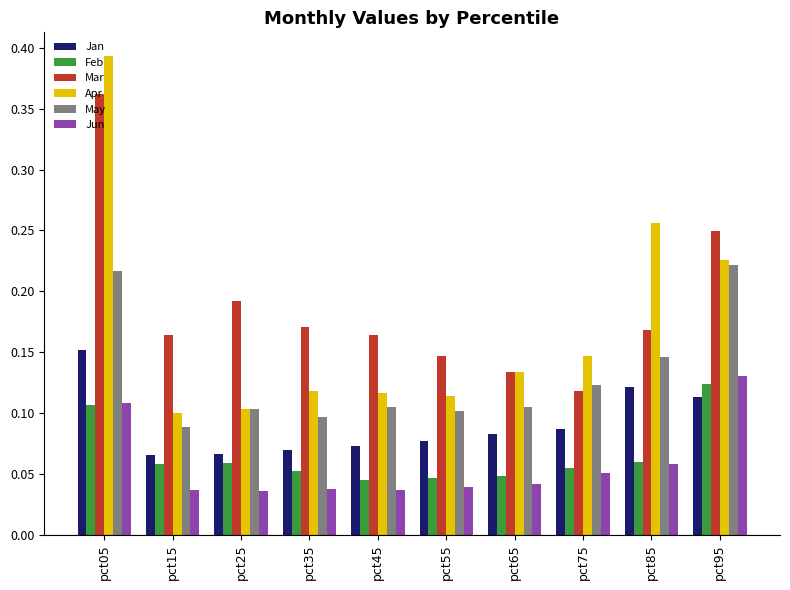

Rank the series by their maximum value, from highest to lowest.

Apr, Mar, May, Jan, Jun, Feb